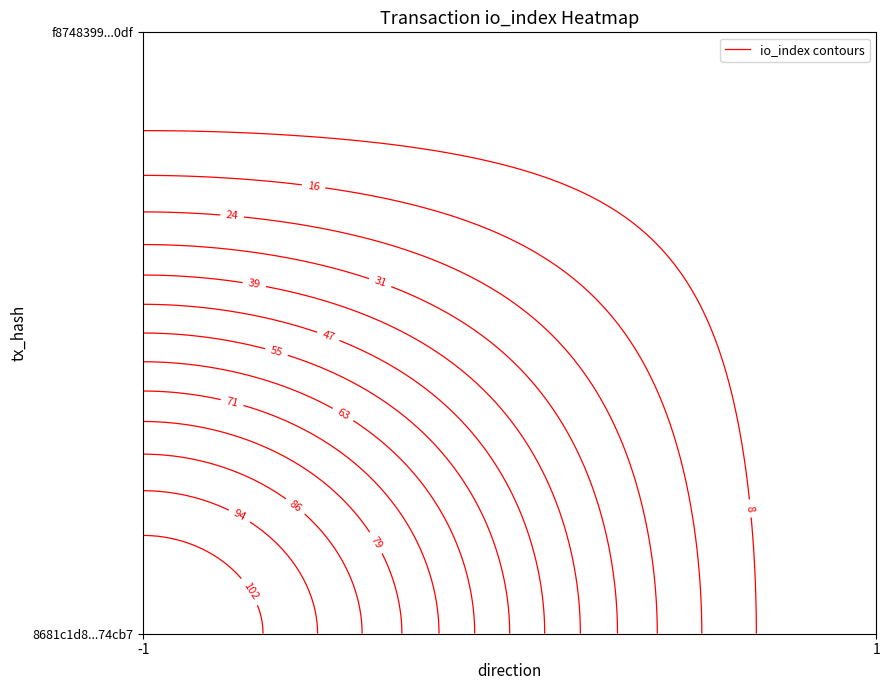

What is the sum of the 8681c1d81a17c3038098a8d32dd7b7b35774cb7 values at io_index and direction?

109